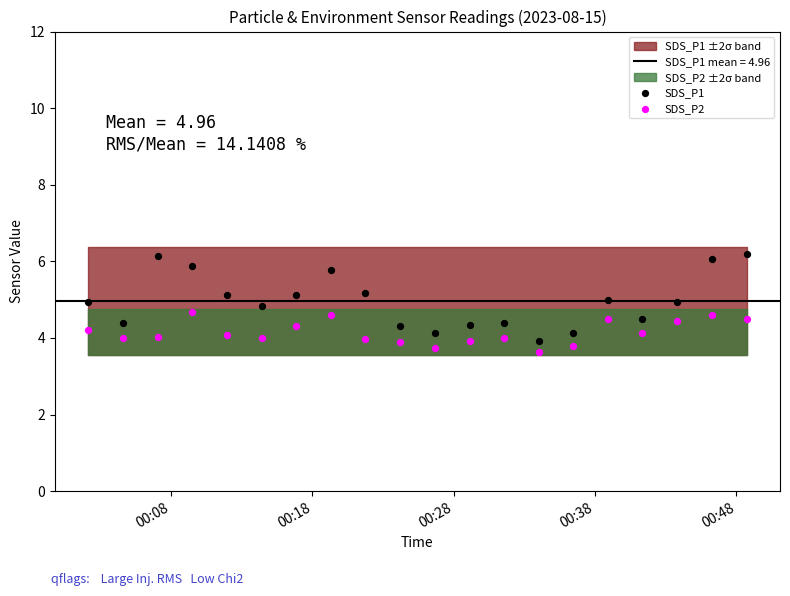

Across all data points, what is the range of Y values (max minus min)?

2.6